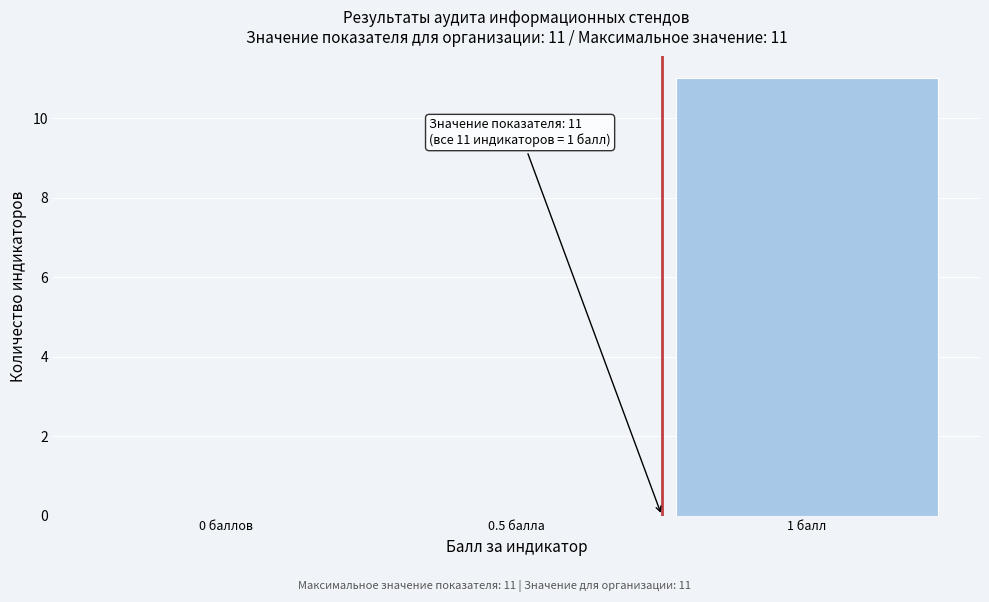

Reading left to right, extract all data points from this chart.

0 баллов=0	0.5 балла=0	1 балл=11